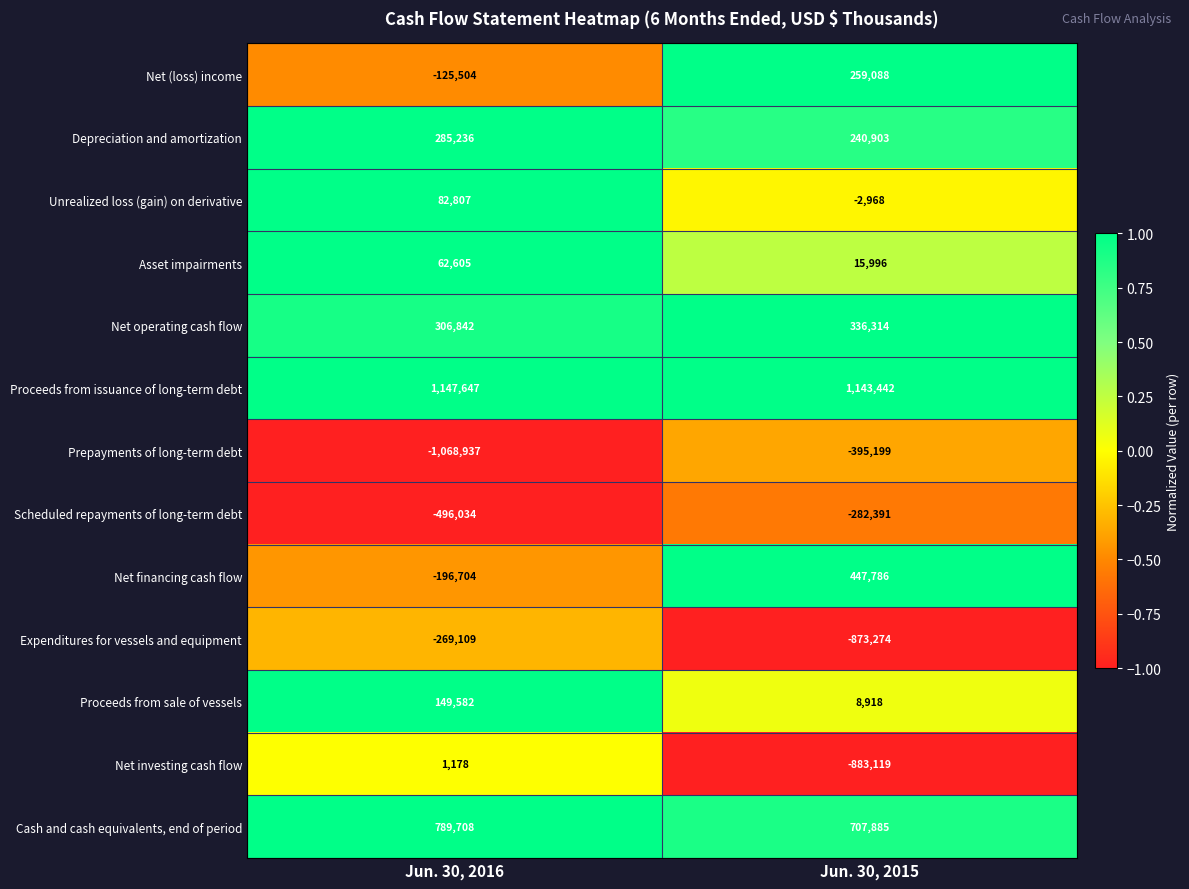

What is the spread (max minus min) of values at Jun. 30, 2016?

2216584